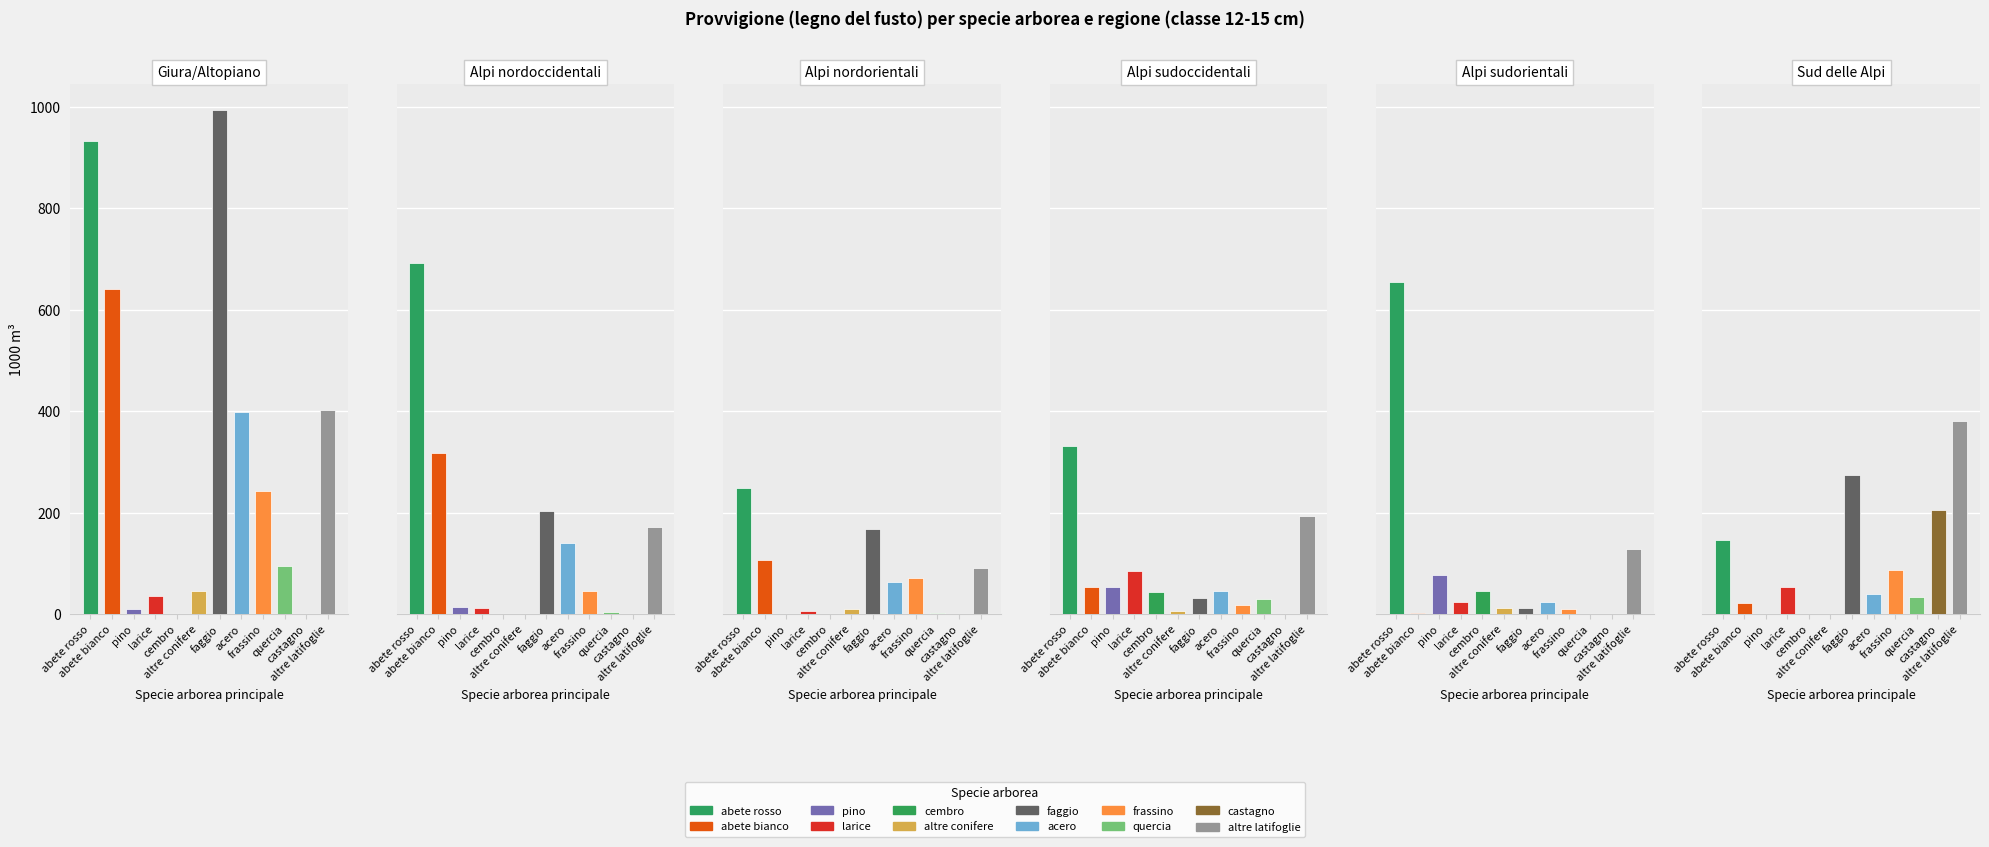

Rank the categories by Alpi sudorientali value from lowest to highest.

9, 10, 1, 8, 5, 6, 3, 7, 4, 2, 11, 0